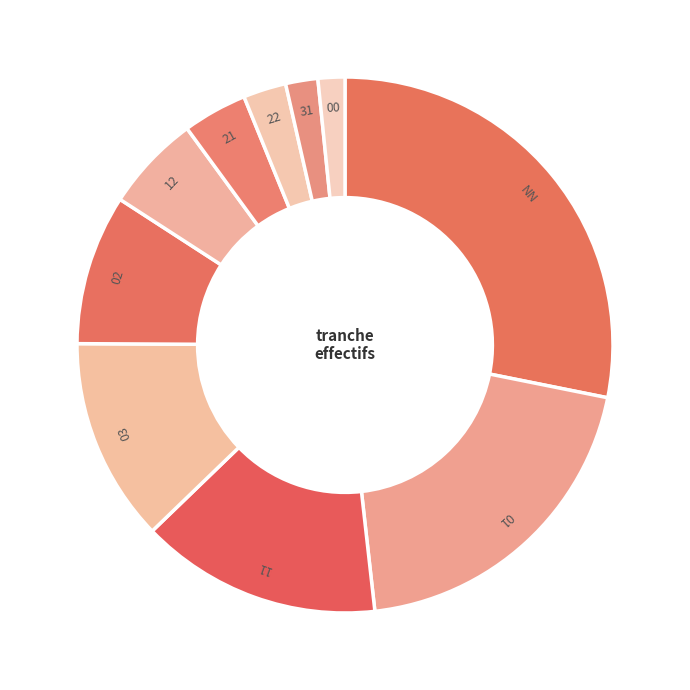

Do 01 and 03 together represent more than half of the pie?

No